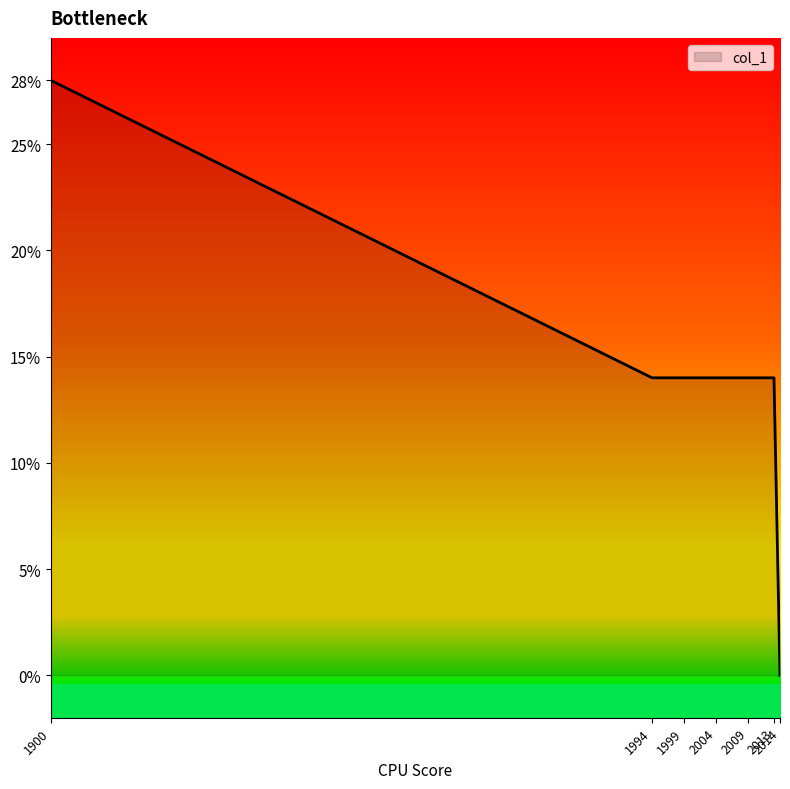

What is the change in value from 1900 to 1999?

-14